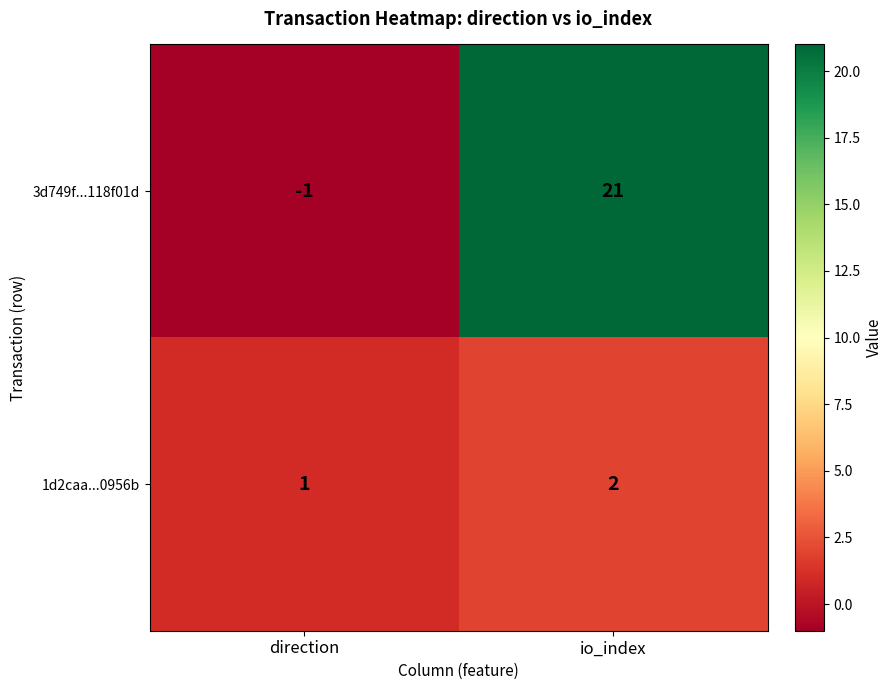

List the series in order of their peak value, highest first.

3d749f...118f01d, 1d2caa...0956b